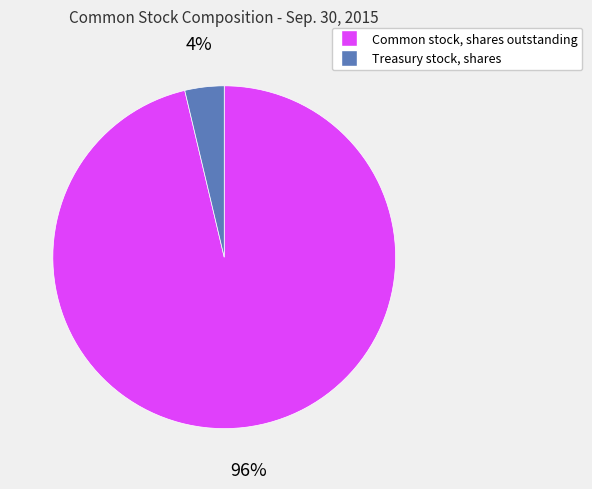

True or false: Treasury stock, shares accounts for 4% of the total.

True